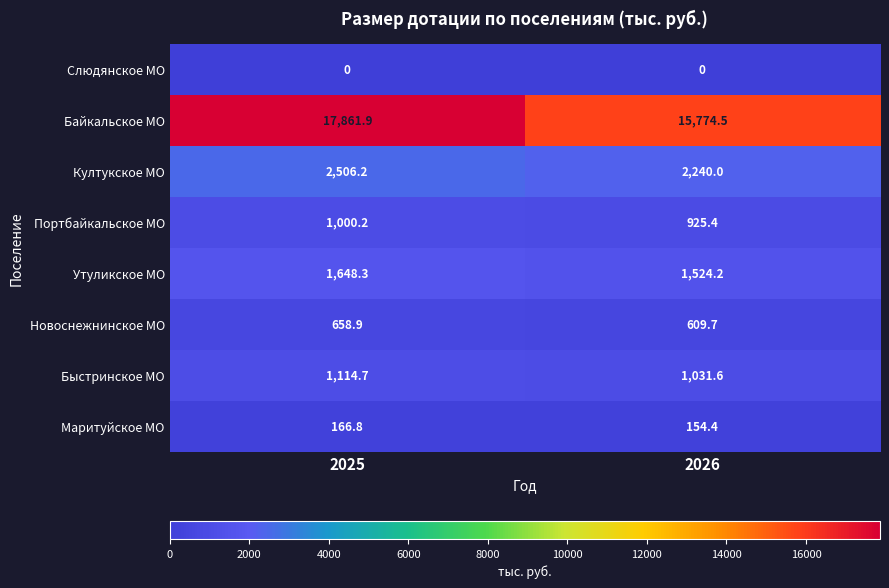

What is the total value across all series at 2025?

24957.0